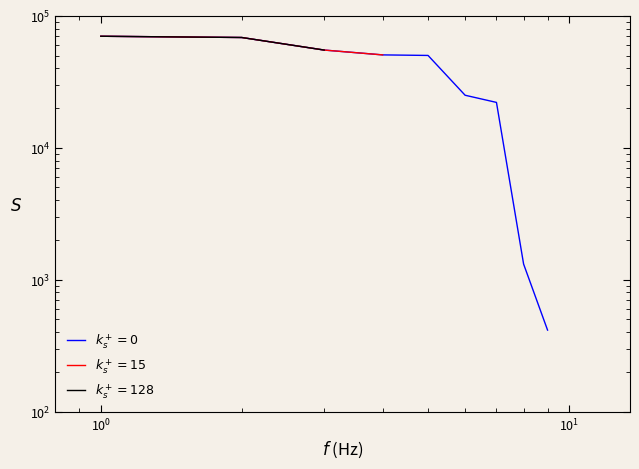

List the series in order of their peak value, lowest first.

$k_s^+=0$, $k_s^+=15$, $k_s^+=128$